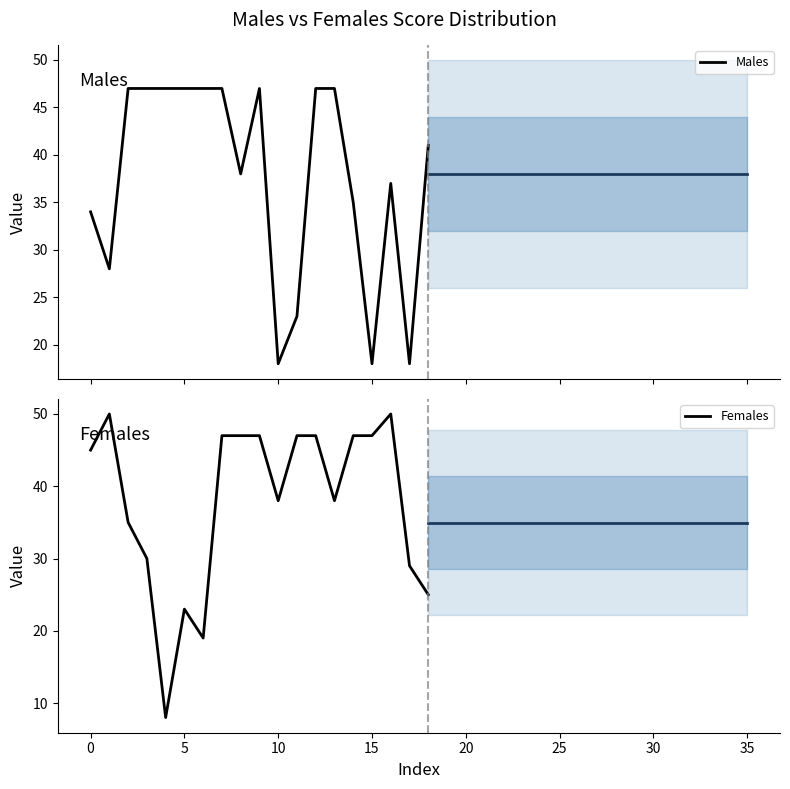

Reading left to right, what are all the values shown in this chart?

Males: 34	28	47	47	47	47	47	47	38	47	18	23	47	47	35	18	37	18	41
Females: 45	50	35	30	8	23	19	47	47	47	38	47	47	38	47	47	50	29	25